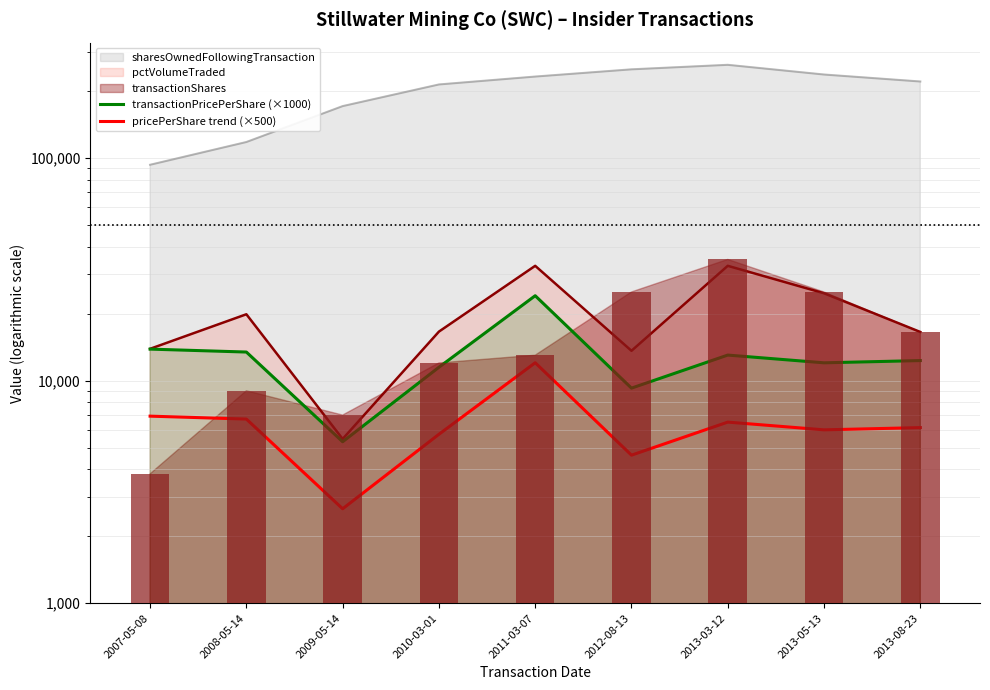

What is the minimum value for pricePerShare trend (×500)?

2656.3